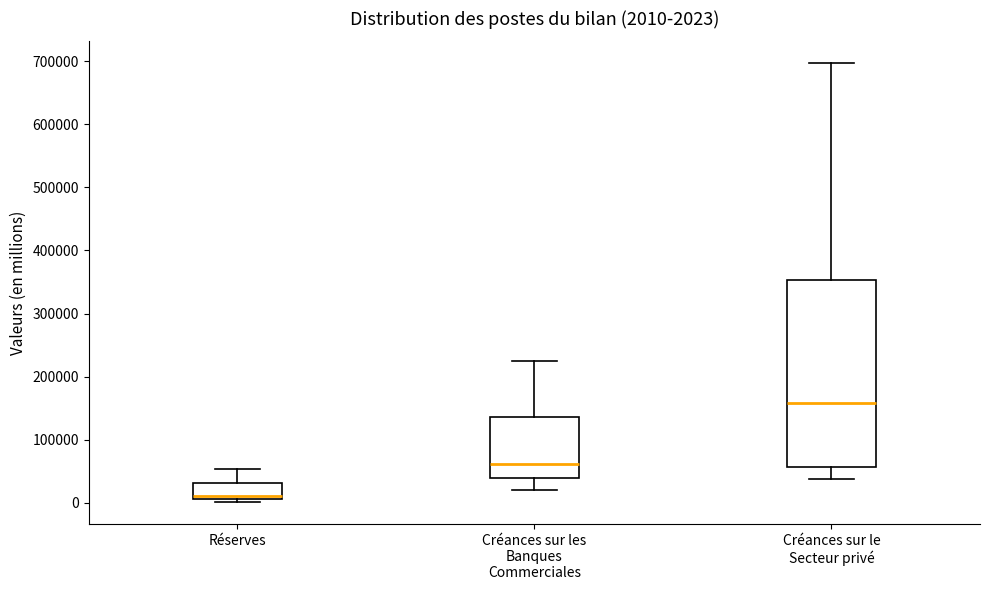

Which box is the tallest, from its lower edge to its upper edge?

Créances sur le Secteur privé